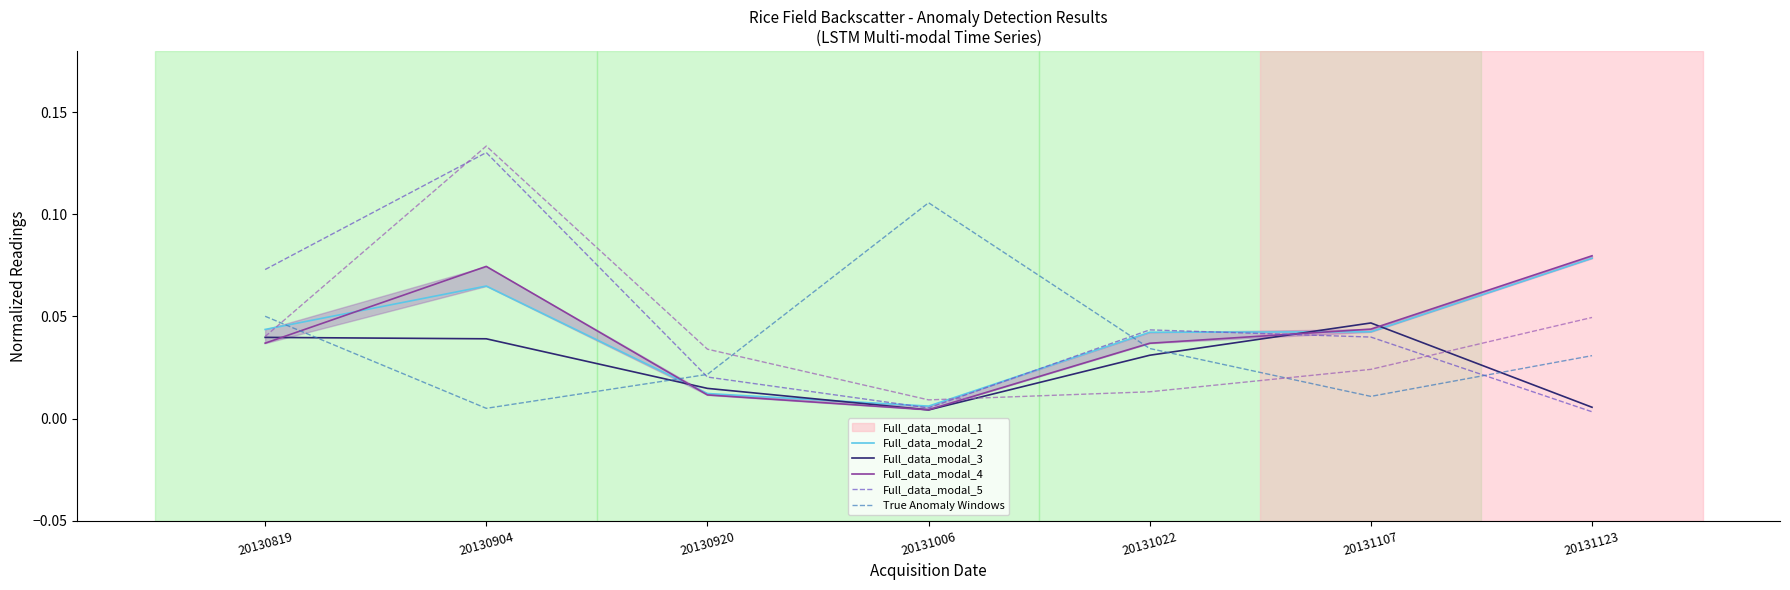

At which label is Rice_field_3 closest to 0?

20131006